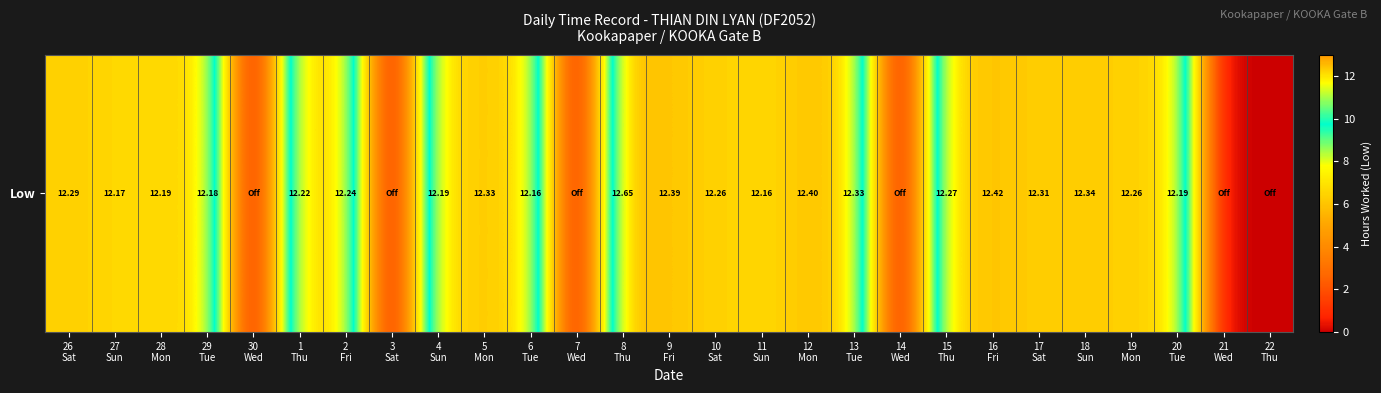

Reading right to left, transcribe all the data shown in this chart.

22
Thu=0.0	21
Wed=0.0	20
Tue=12.2	19
Mon=12.3	18
Sun=12.3	17
Sat=12.3	16
Fri=12.4	15
Thu=12.3	14
Wed=0.0	13
Tue=12.3	12
Mon=12.4	11
Sun=12.2	10
Sat=12.3	9
Fri=12.4	8
Thu=12.7	7
Wed=0.0	6
Tue=12.2	5
Mon=12.3	4
Sun=12.2	3
Sat=0.0	2
Fri=12.2	1
Thu=12.2	30
Wed=0.0	29
Tue=12.2	28
Mon=12.2	27
Sun=12.2	26
Sat=12.3